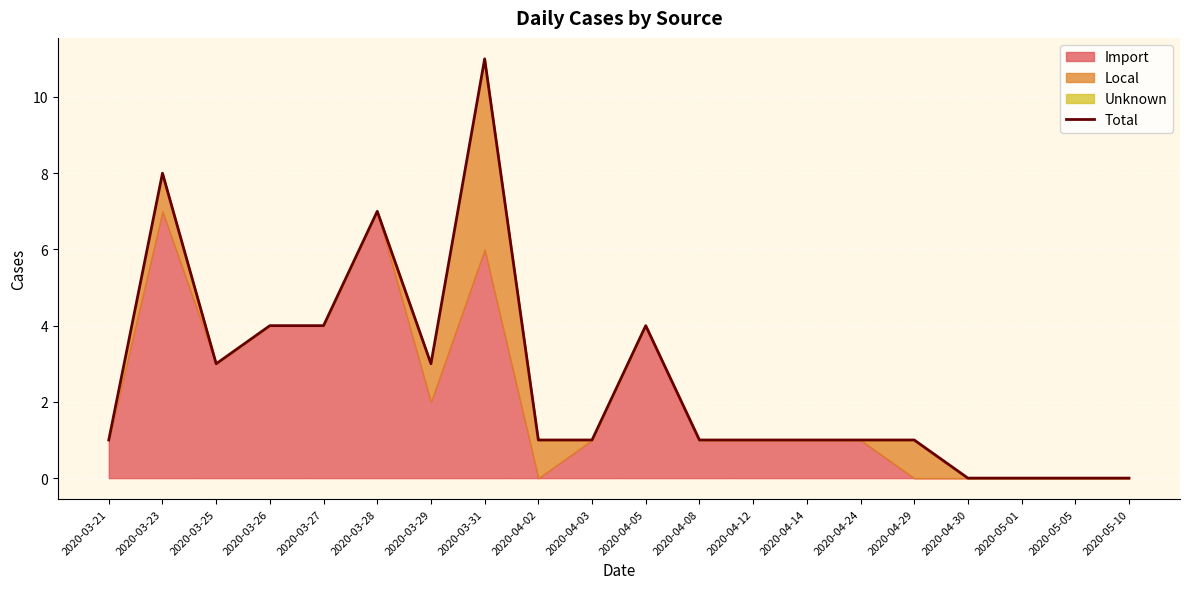

Which category has the lowest value across all series?

2020-04-30